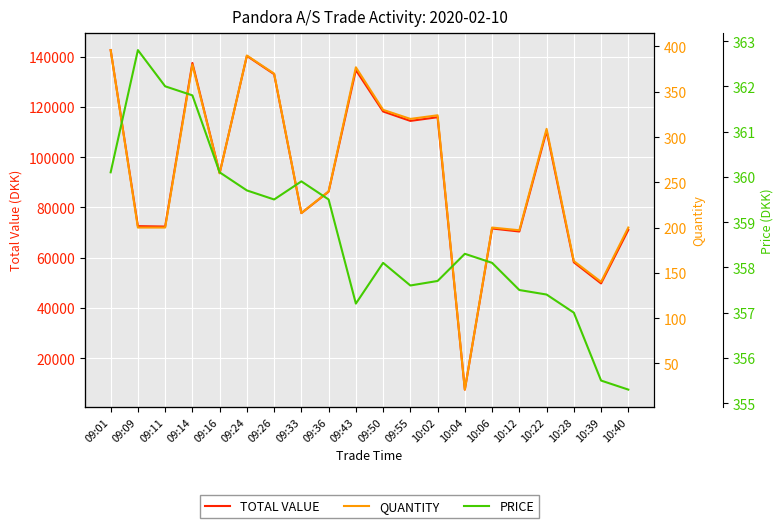

How many distinct data groups are displayed?

3